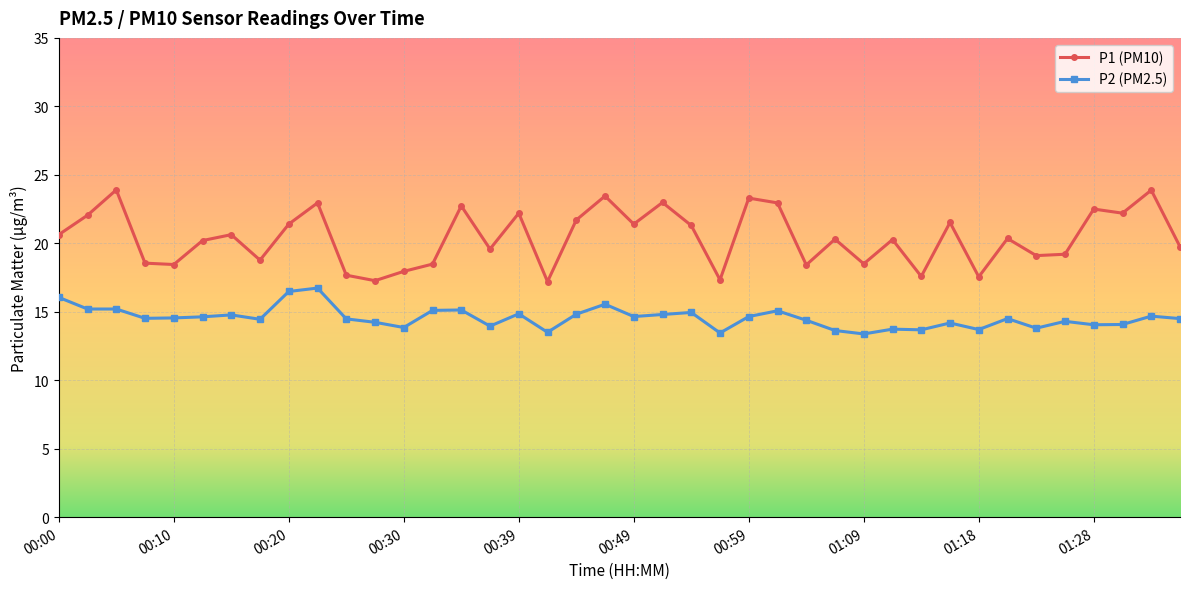

What is the smallest value displayed?

13.4